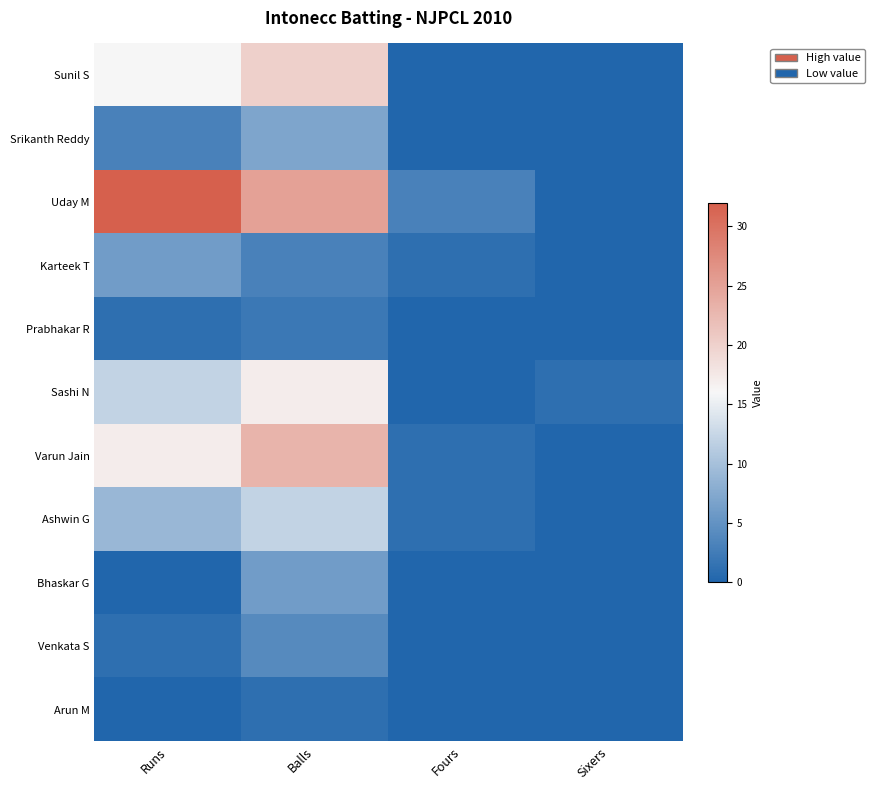

Reading left to right, extract all data points from this chart.

Sunil S: Runs=16	Balls=20	Fours=0	Sixers=0
Srikanth Reddy: Runs=3	Balls=7	Fours=0	Sixers=0
Uday M: Runs=32	Balls=25	Fours=3	Sixers=0
Karteek T: Runs=6	Balls=3	Fours=1	Sixers=0
Prabhakar R: Runs=1	Balls=2	Fours=0	Sixers=0
Sashi N: Runs=12	Balls=17	Fours=0	Sixers=1
Varun Jain: Runs=17	Balls=23	Fours=1	Sixers=0
Ashwin G: Runs=9	Balls=12	Fours=1	Sixers=0
Bhaskar G: Runs=0	Balls=6	Fours=0	Sixers=0
Venkata S: Runs=1	Balls=4	Fours=0	Sixers=0
Arun M: Runs=0	Balls=1	Fours=0	Sixers=0